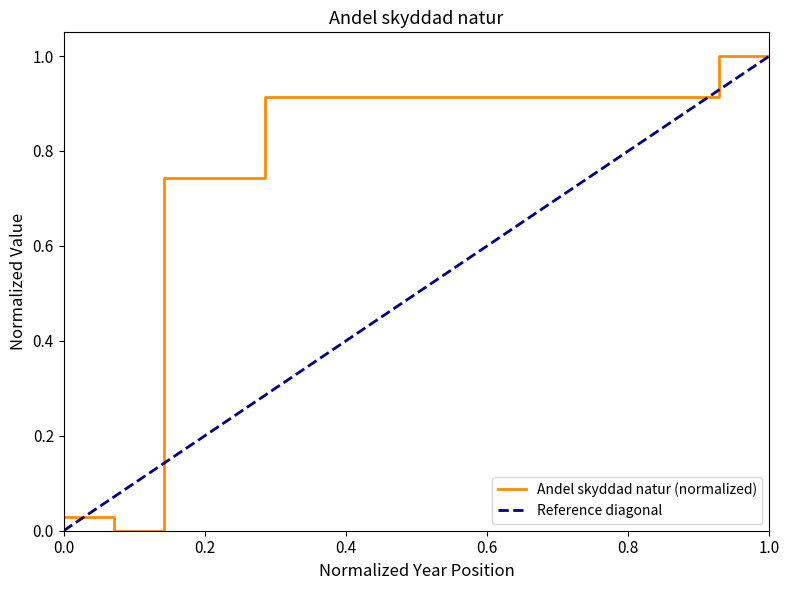

What is the average value?

0.8